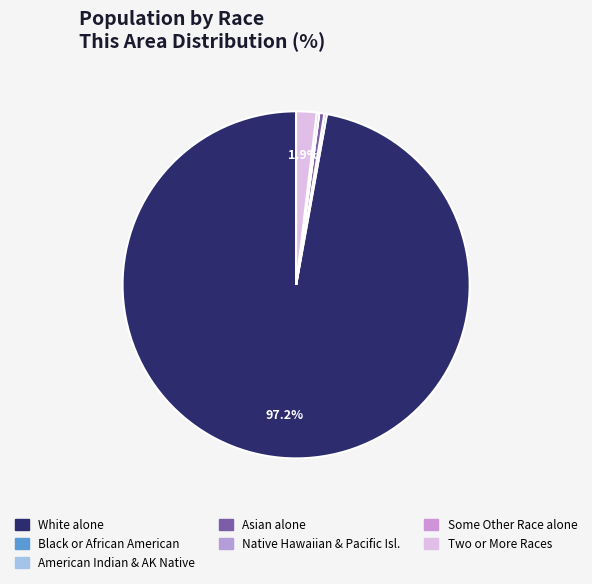

Count the number of slices in the pie.

7